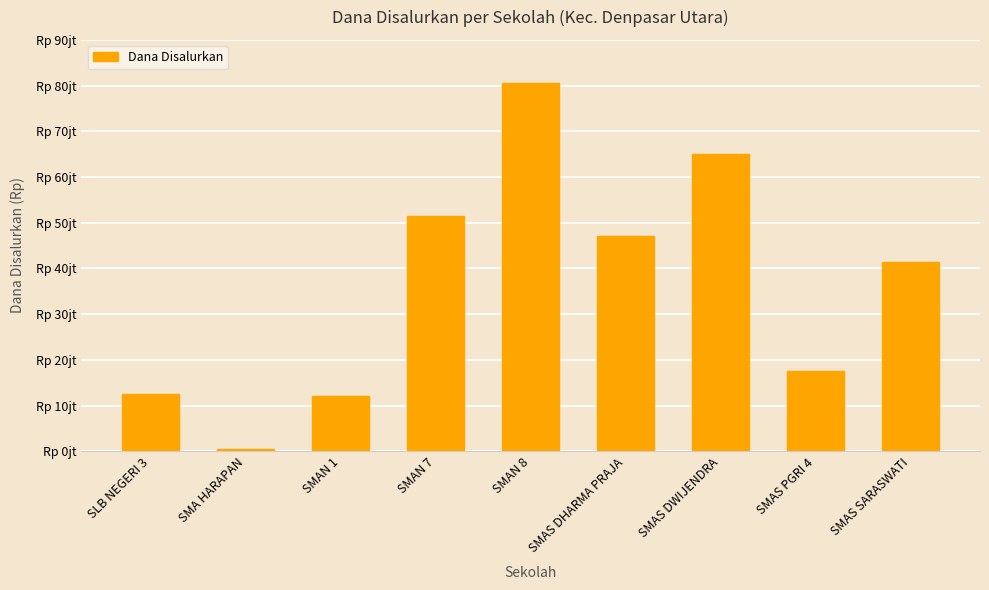

Reading left to right, transcribe all the data shown in this chart.

SLB NEGERI 3=12500000	SMA HARAPAN=500000	SMAN 1=12000000	SMAN 7=51500000	SMAN 8=80500000	SMAS DHARMA PRAJA=47000000	SMAS DWIJENDRA=65000000	SMAS PGRI 4=17500000	SMAS SARASWATI=41500000